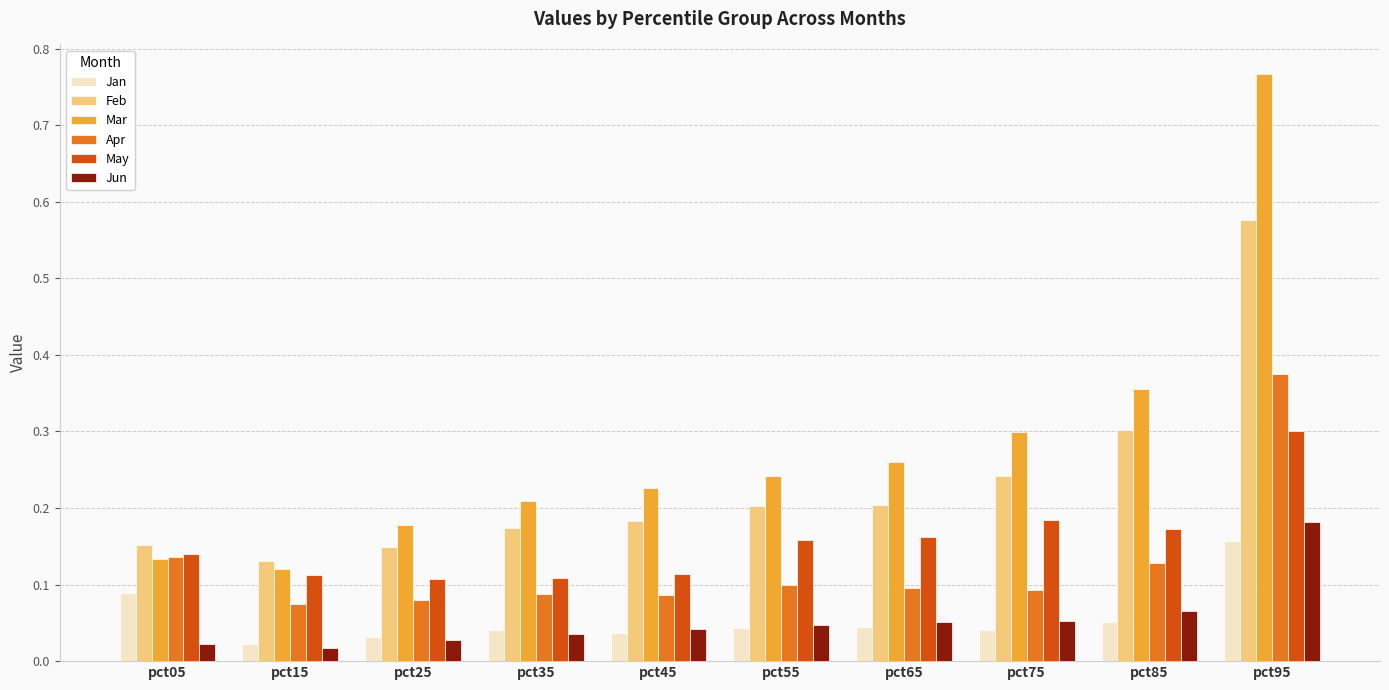

Which series has the largest total across all categories?

Mar